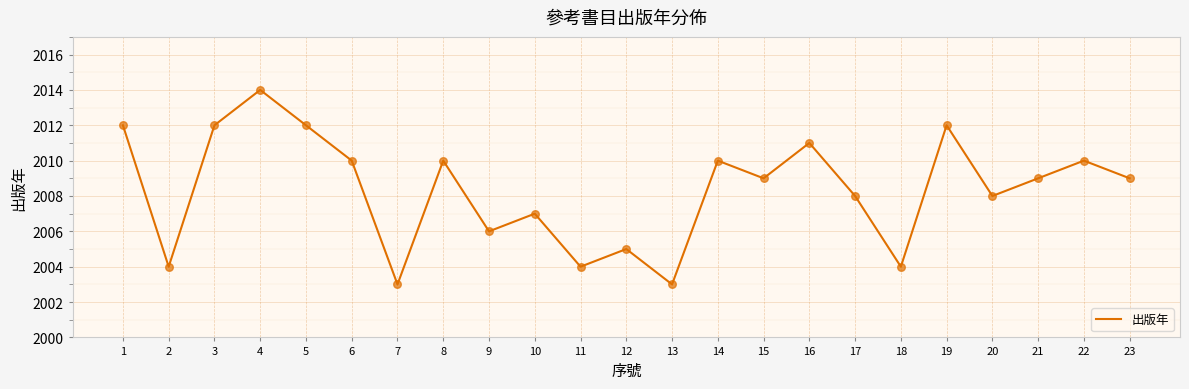

What is the change in value from 13 to 19?

+9